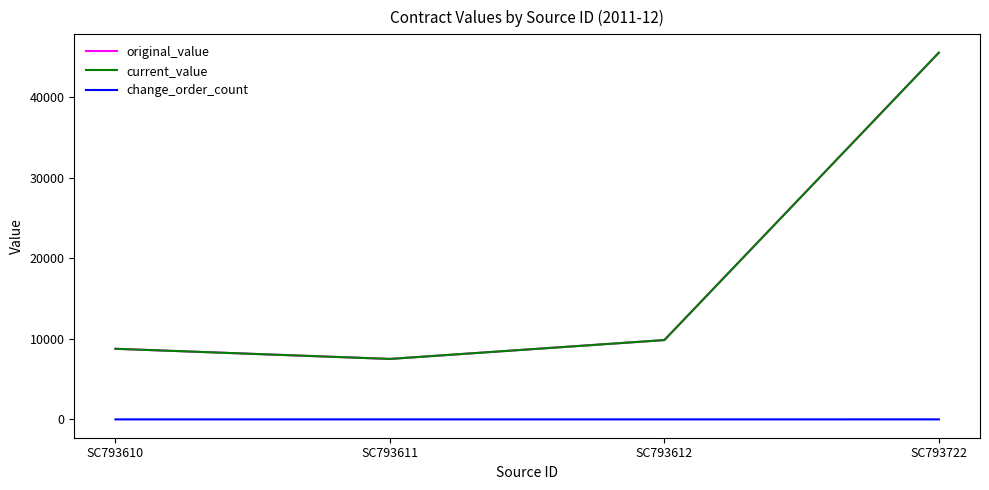

Is this an area chart (filled region under the line)?

No